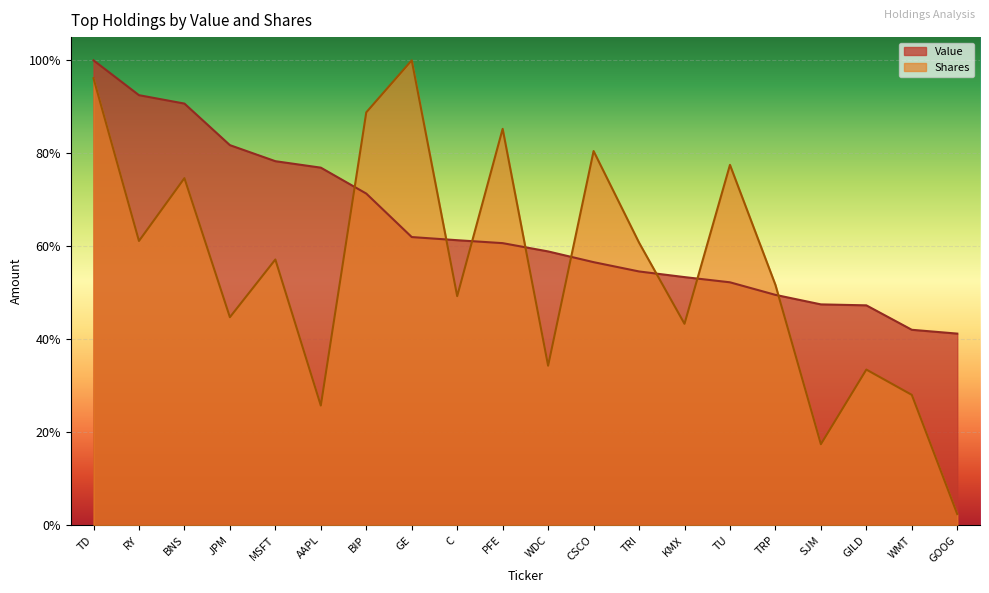

True or false: Shares has a value of 0.5 at TRP.

True